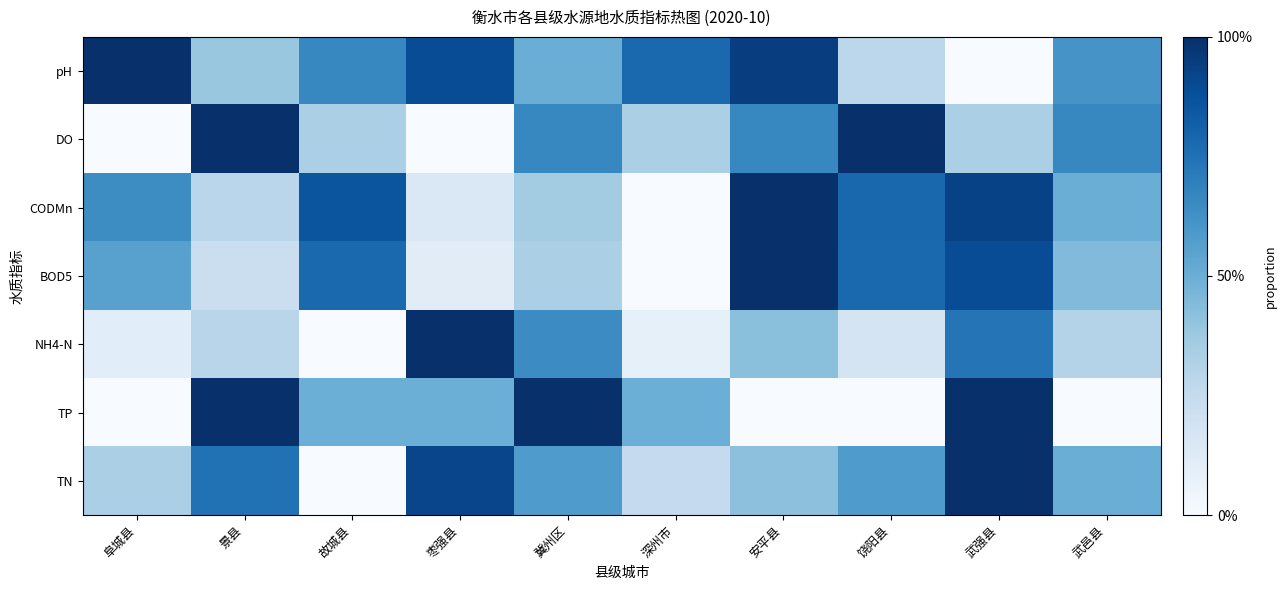

Is the value of TP at 深州市 greater than the value of TN at 冀州区?

No